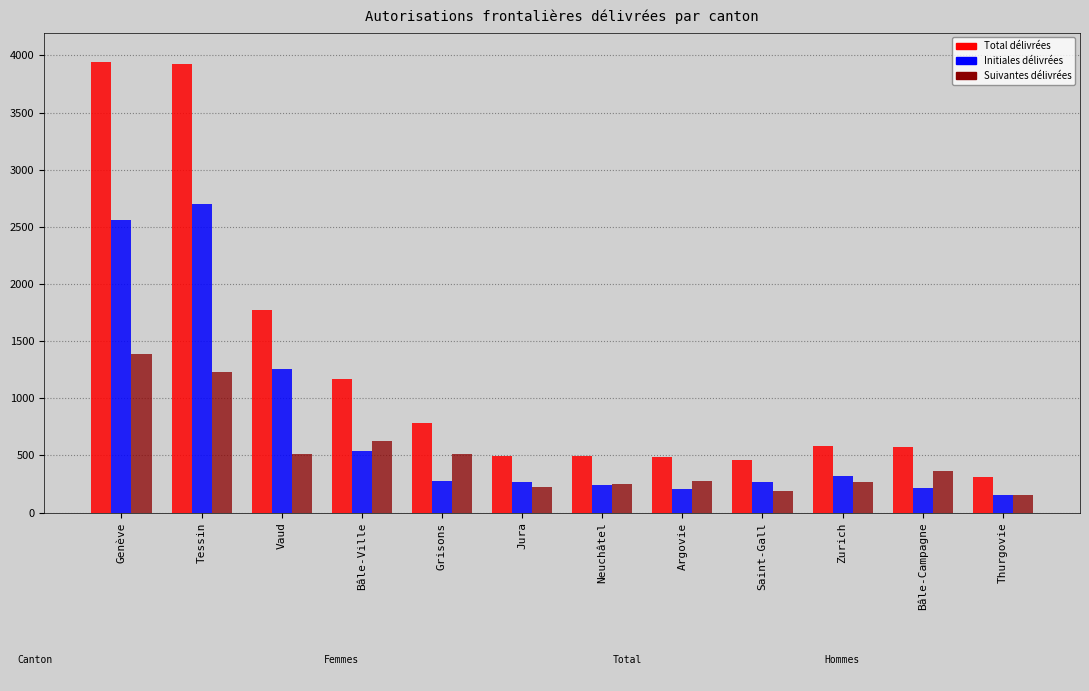

What are all the series names shown in the legend?

Total délivrées, Initiales délivrées, Suivantes délivrées